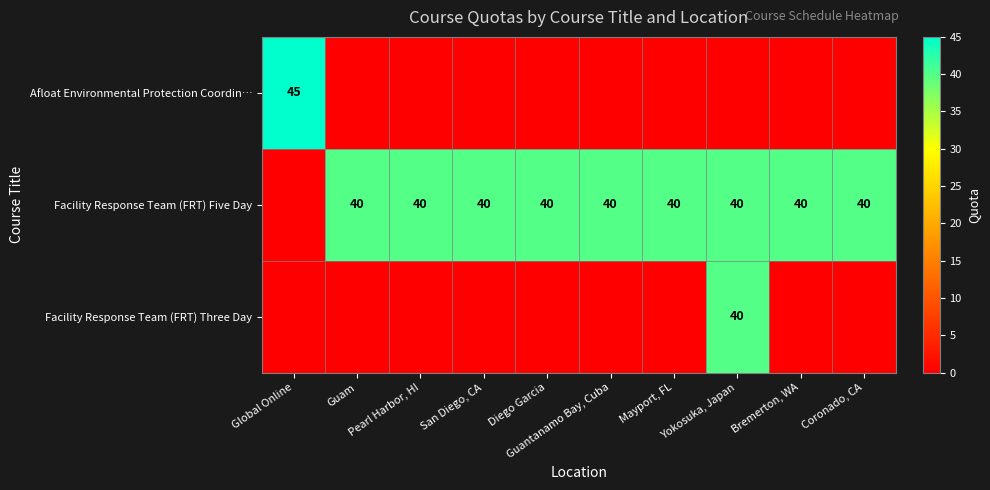

Is the value of Facility Response Team (FRT) Three Day at Diego Garcia greater than the value of Facility Response Team (FRT) Five Day at Coronado, CA?

No